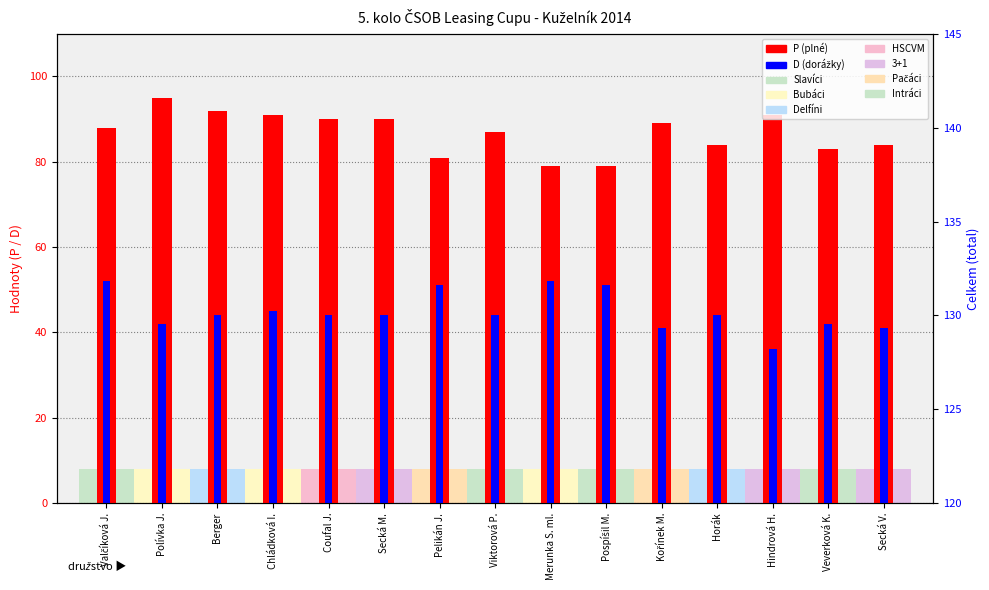

Rank the series at Pospíšil M. from lowest to highest value.

D (dorážky), P (plné)